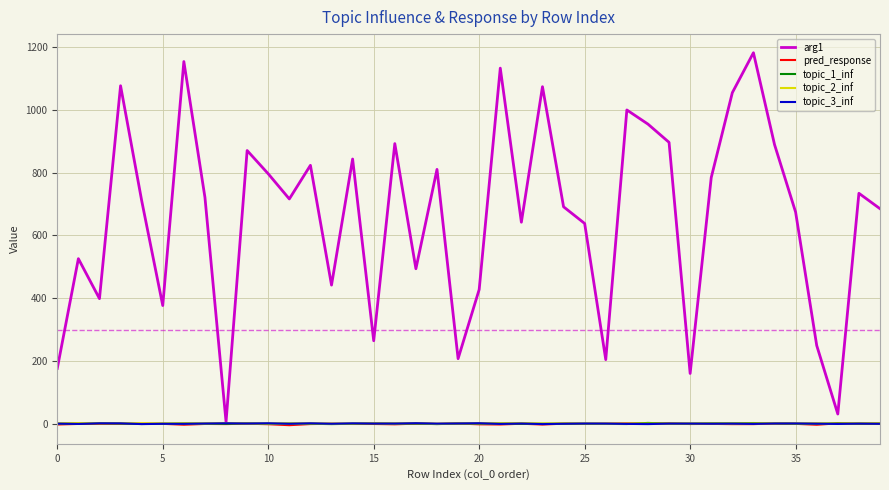

What is the maximum value shown in the chart?

1181.0